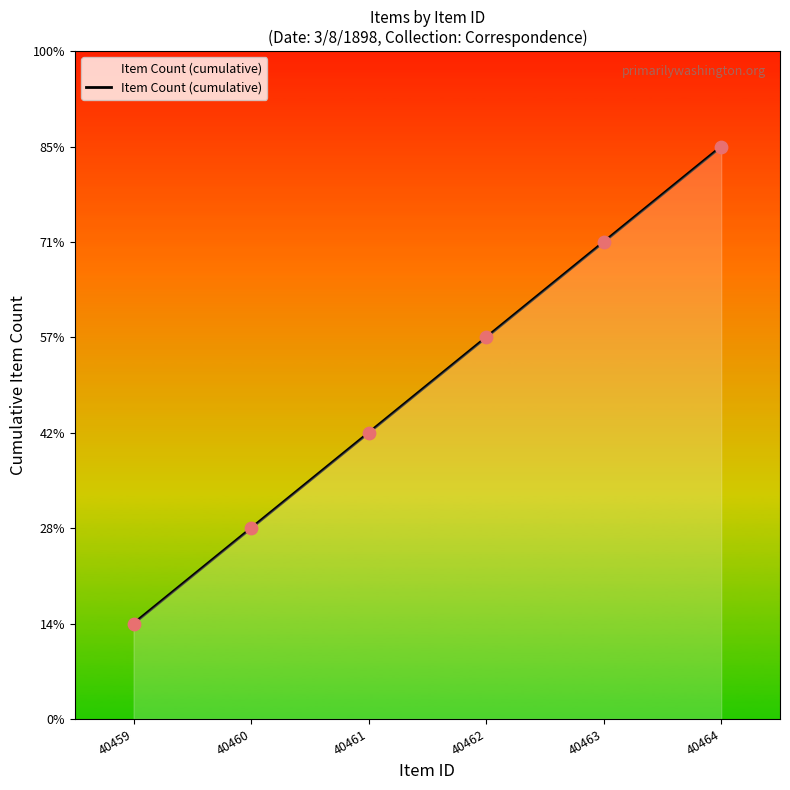

Is this an area chart (filled region under the line)?

Yes